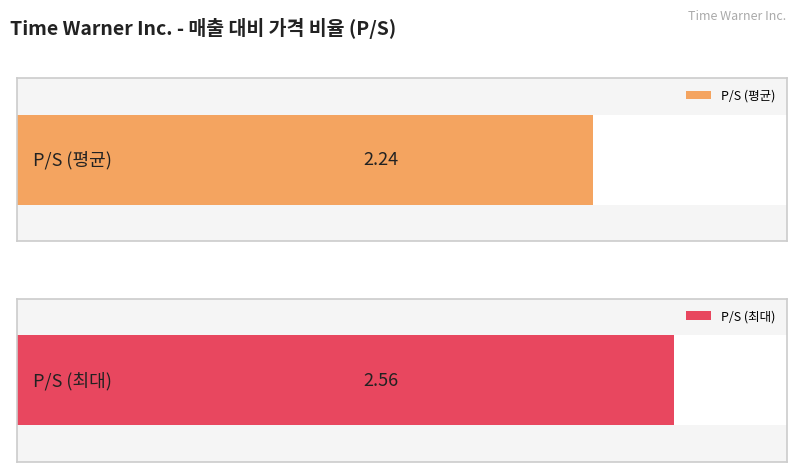

The value of P/S at 2014-12-31 is 2.5. True or false?

True